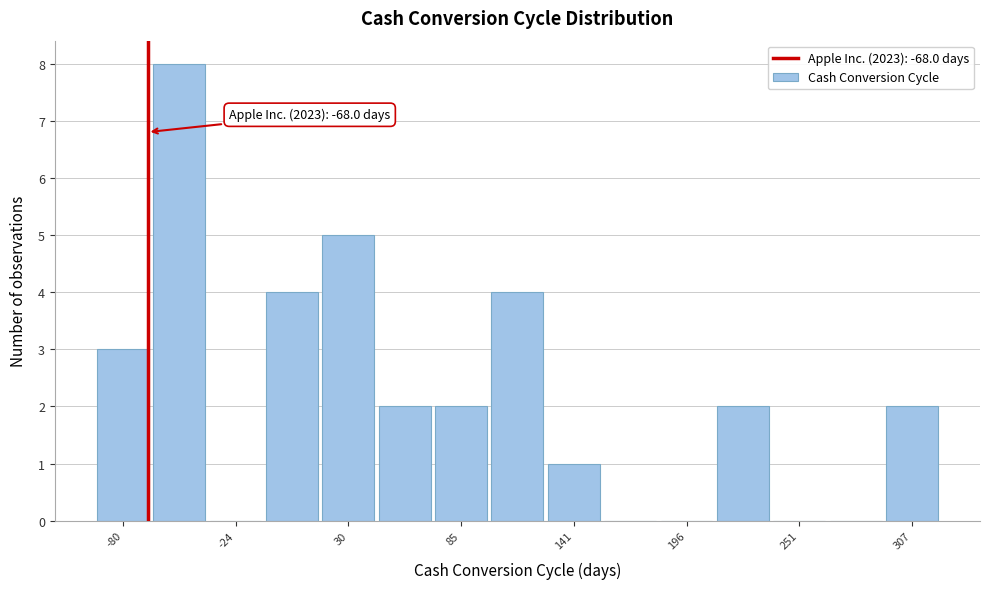

Around what value on the x-axis is the tallest bar? Give the approximate position of its centre, as read against the axis.

-50